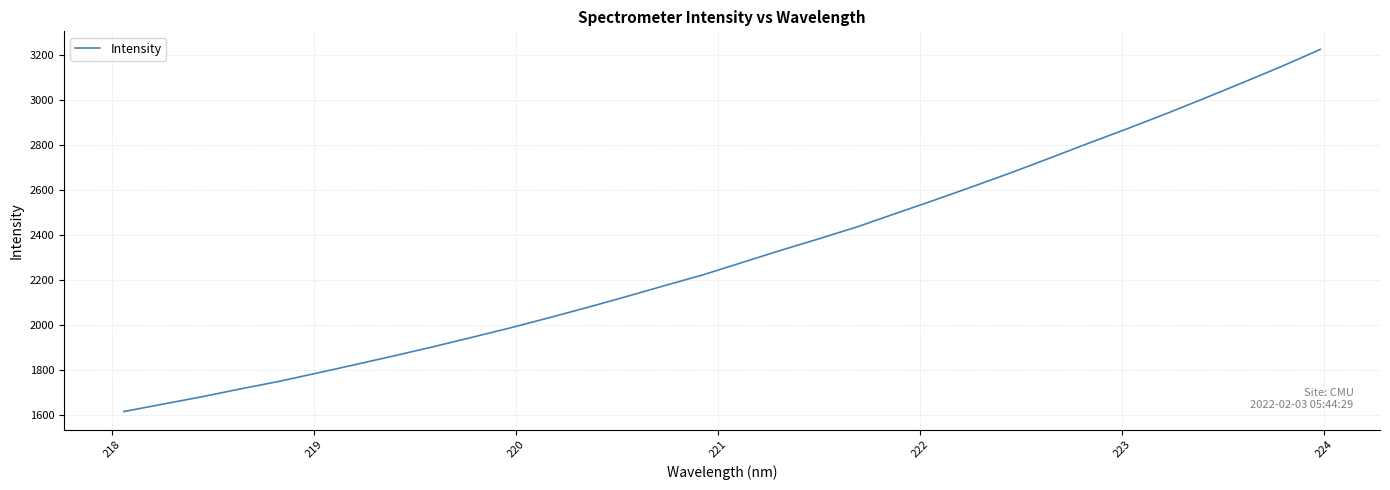

Reading left to right, transcribe all the data shown in this chart.

1616.9	1649.4	1681.6	1716.6	1750.1	1787.4	1825.4	1864.0	1903.8	1945.4	1987.6	2032.3	2078.5	2126.1	2175.1	2223.2	2277.1	2331.1	2382.9	2436.2	2495.7	2554.6	2615.2	2677.0	2741.7	2807.1	2871.3	2937.4	3006.0	3076.0	3147.3	3222.6